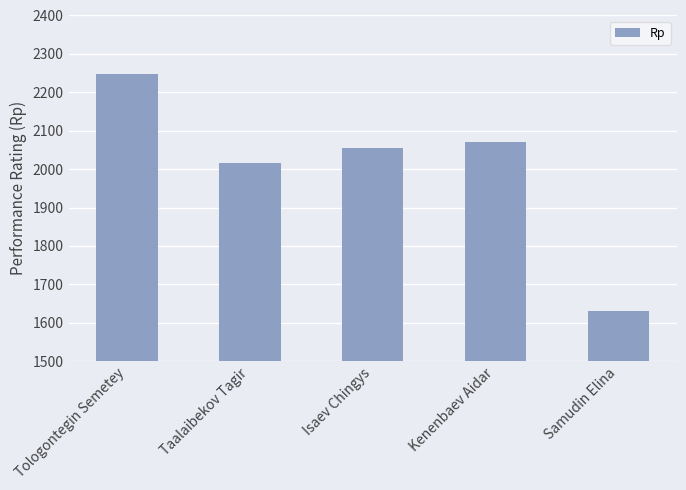

What is the difference between the second highest and minimum values?

439